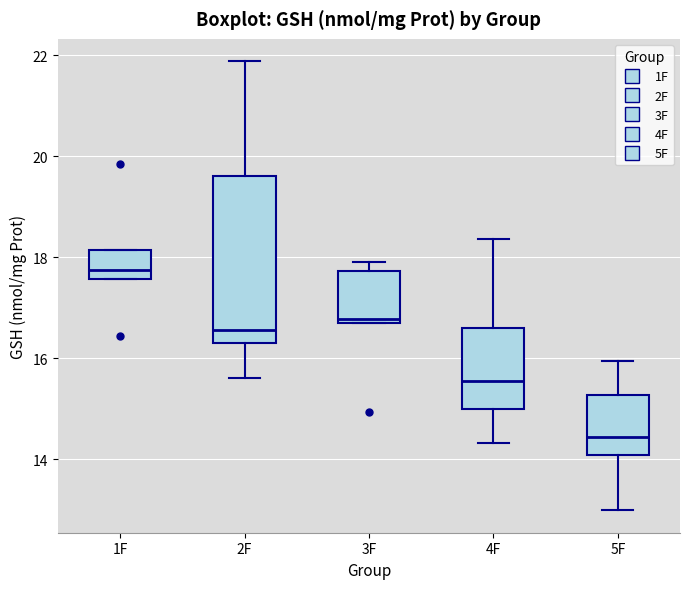

Comparing the boxes themselves (not the whiskers), which one is the tallest?

2F